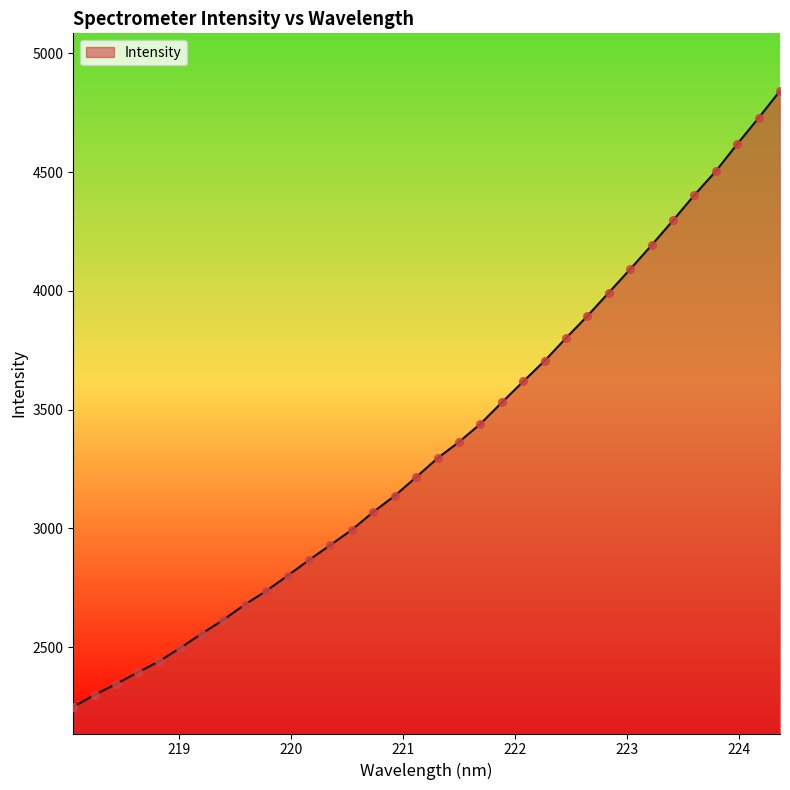

What is the maximum value shown in the chart?

4841.8